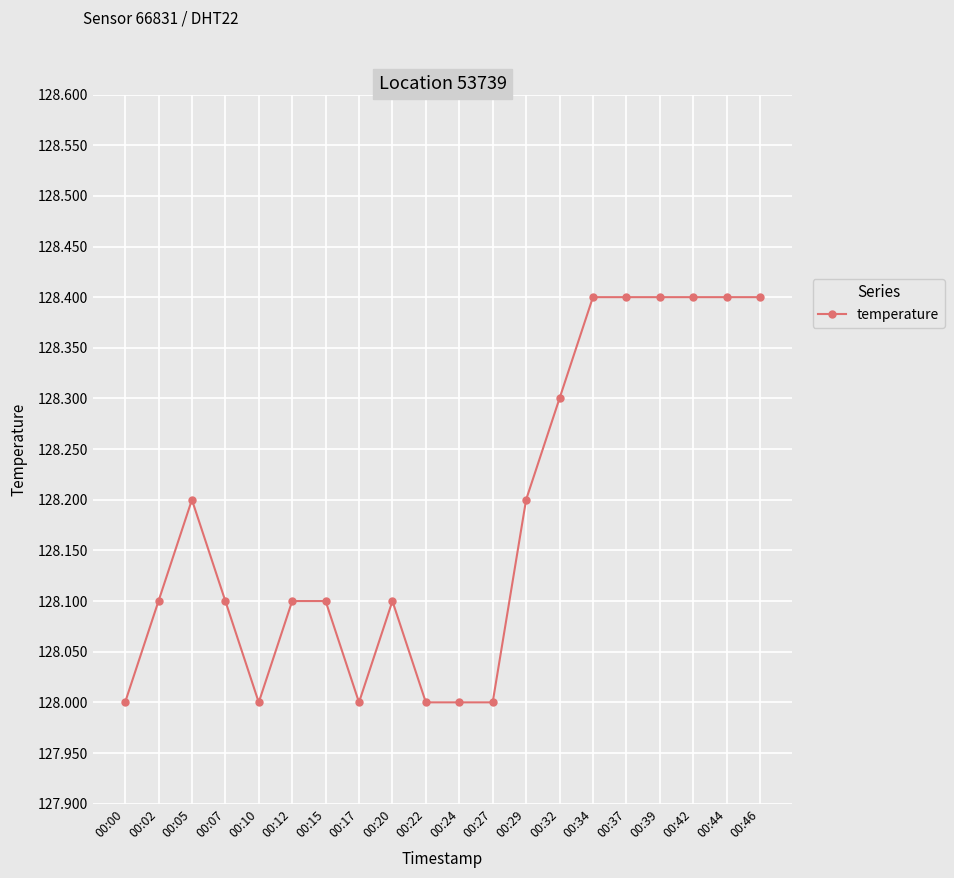

What is the sum of all values?

2563.6